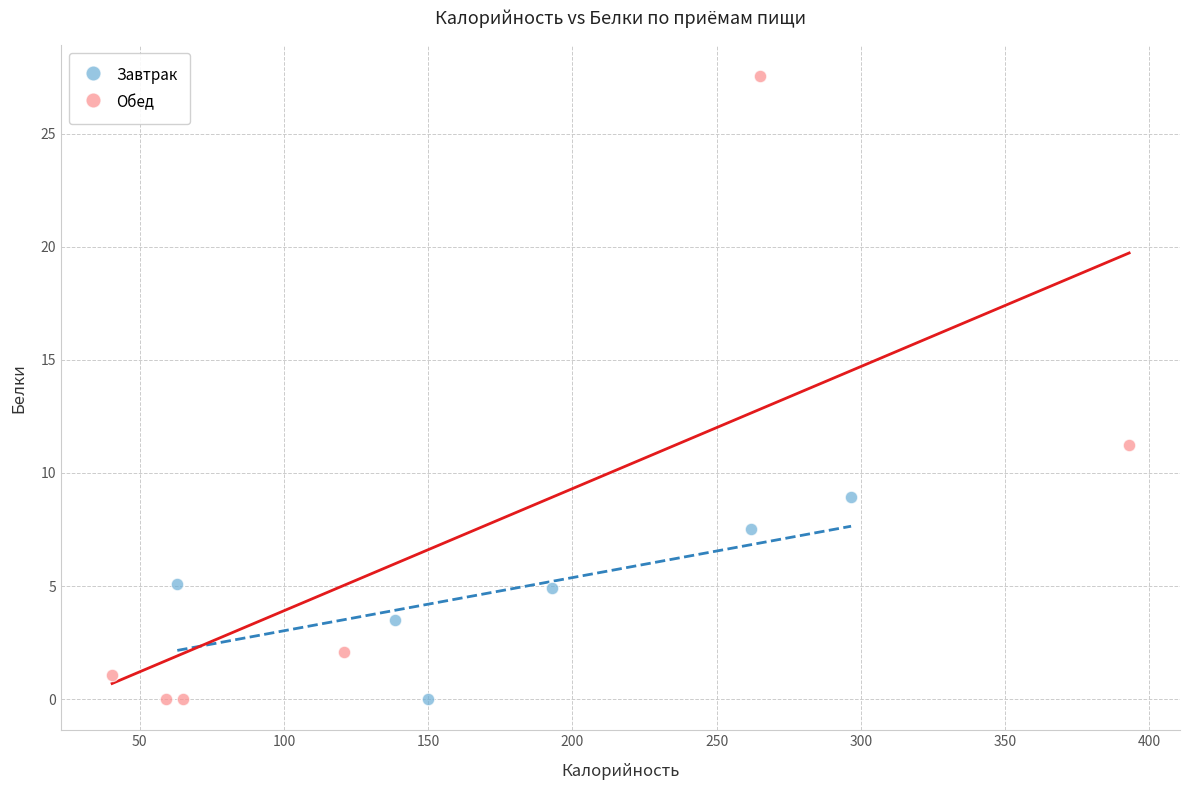

What are all the series names shown in the legend?

Завтрак, Обед